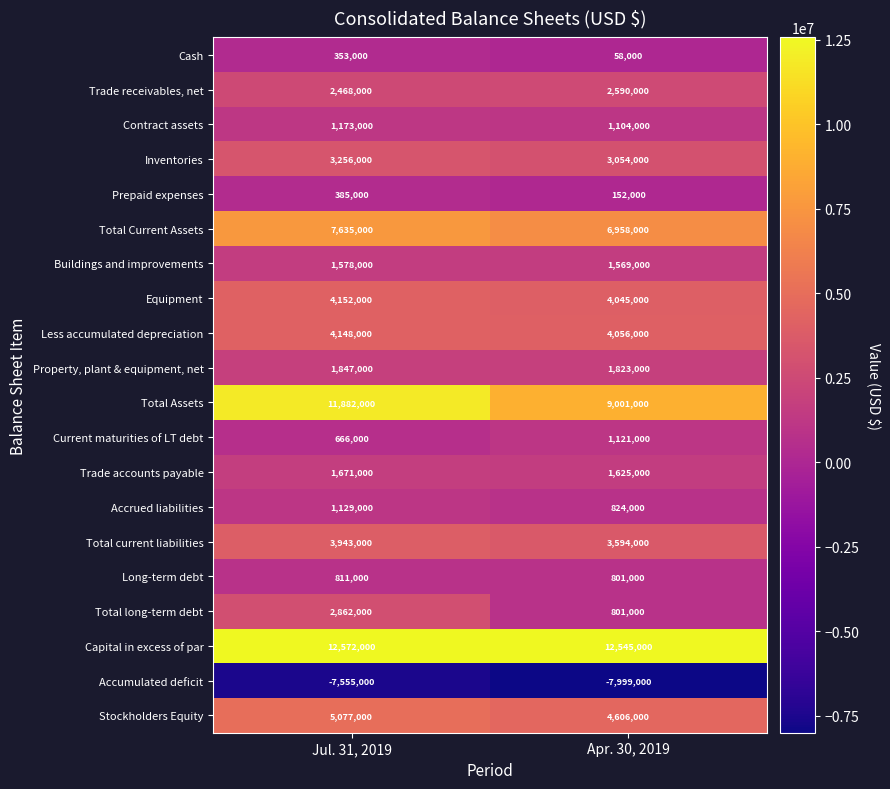

At which category is the sum across all series the highest?

Jul. 31, 2019